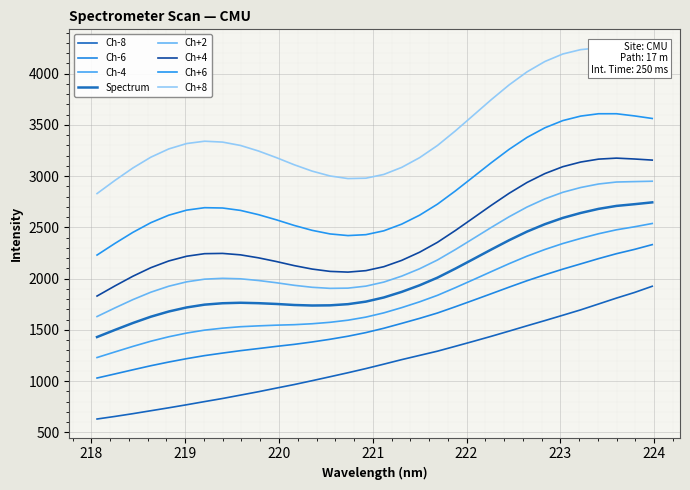

How many values are below 1165?

16